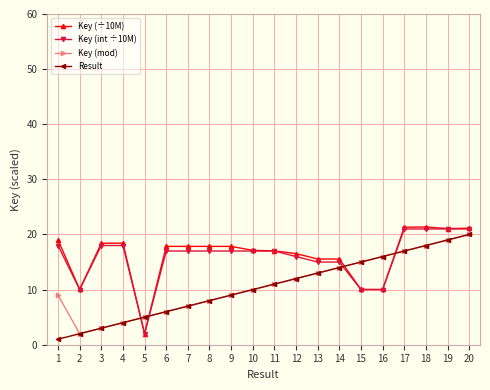

At how many categories does at least one series exceed 9?

19